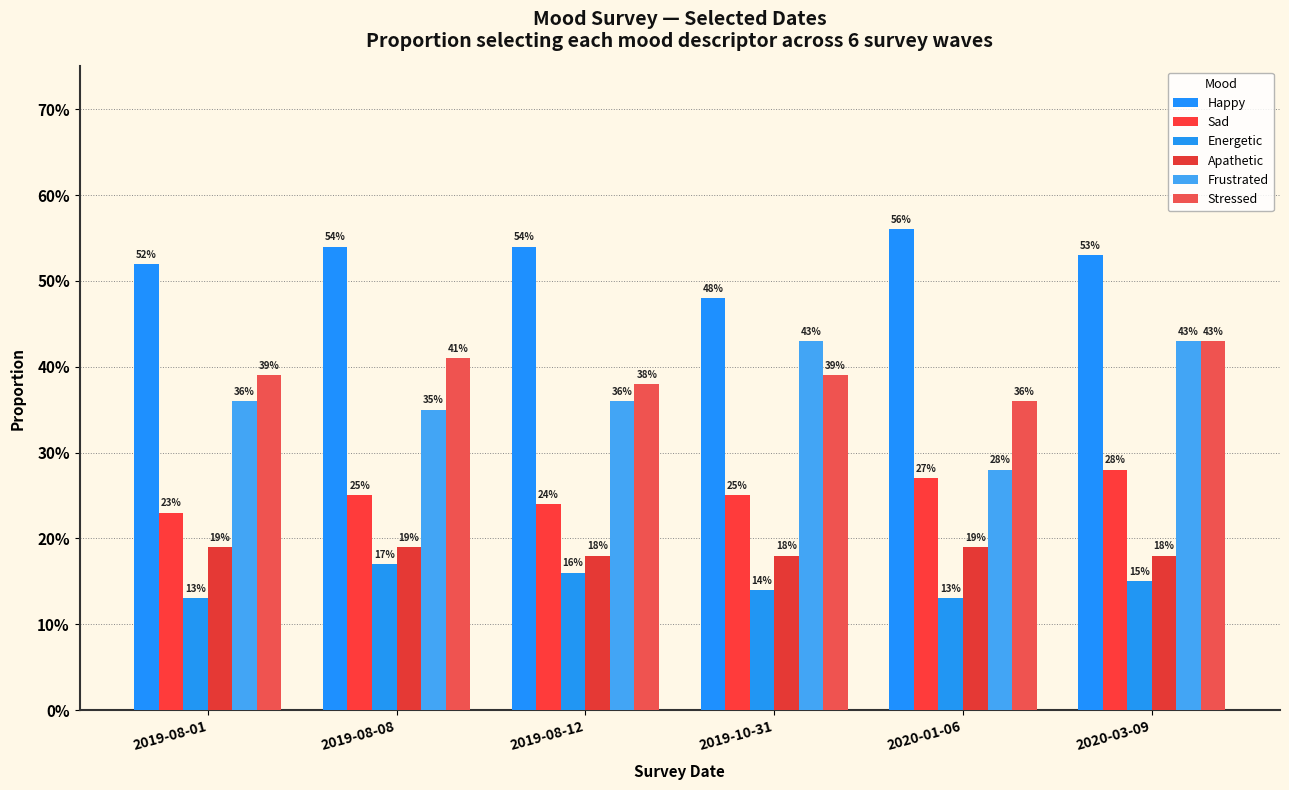

What is the total value across all series at 2020-03-09?

2.0